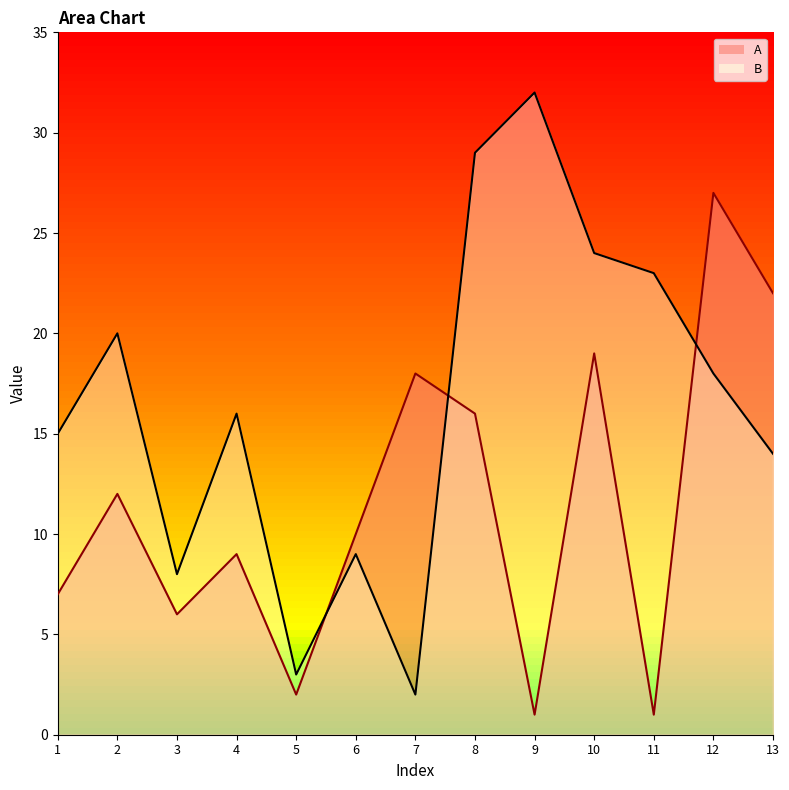

How many values in the B series exceed 16?

6